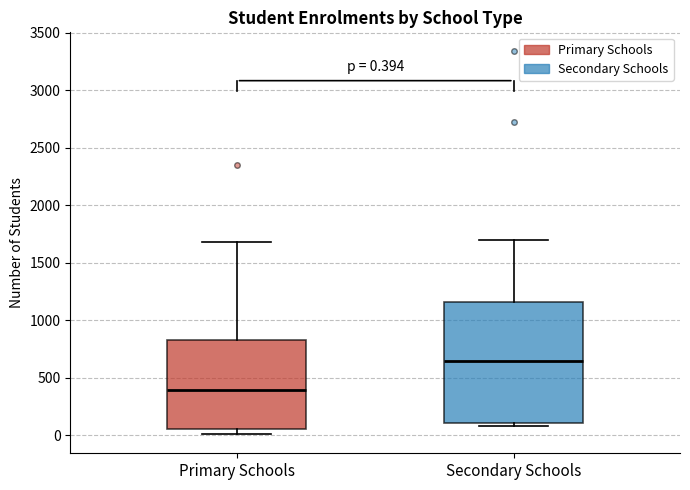

Comparing the boxes themselves (not the whiskers), which one is the tallest?

Secondary Schools